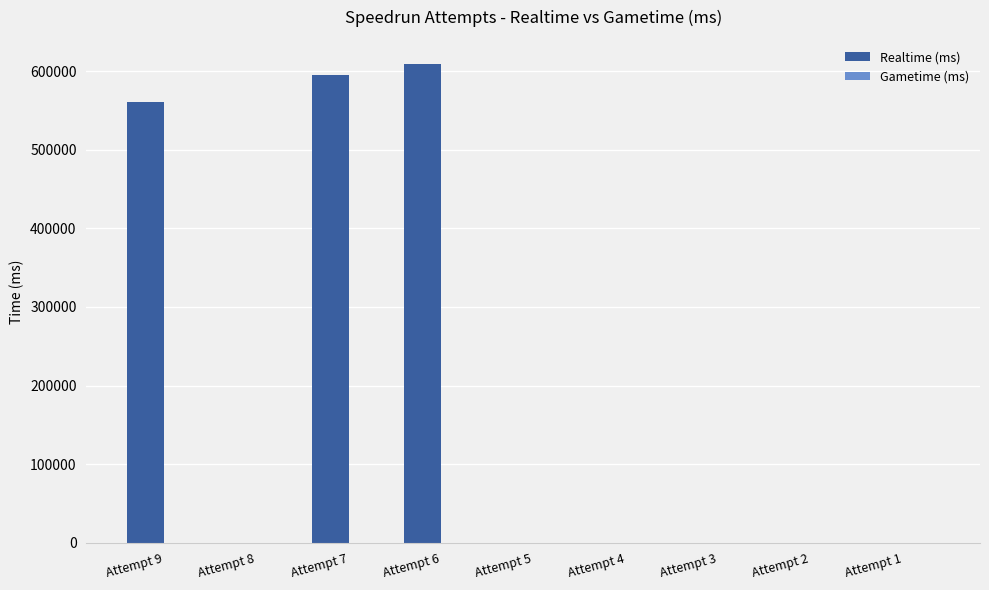

What is the maximum value shown in the chart?

609248